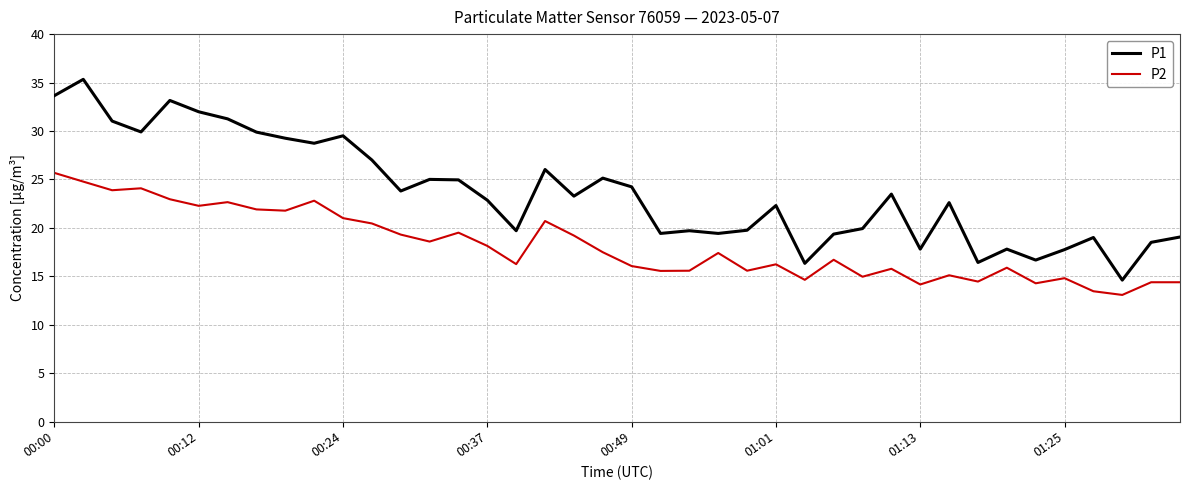

What are all the series names shown in the legend?

P1, P2